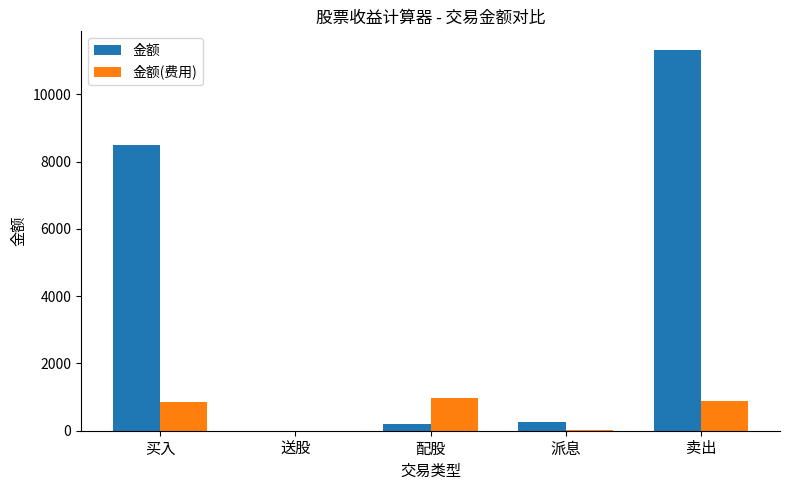

Which series changed the most between 派息 and 卖出?

金额